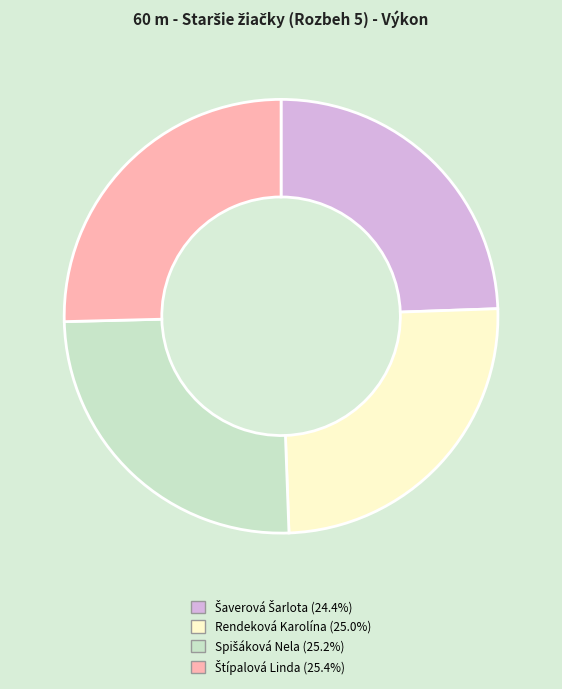

Is there any slice that represents more than half of the pie?

No